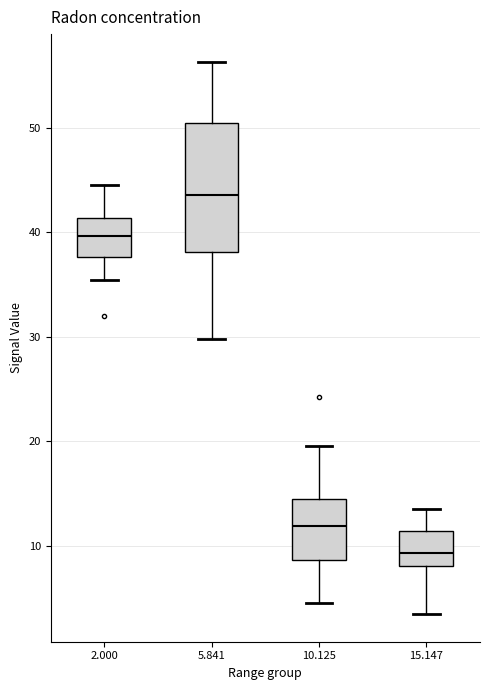

Which box's median line is the highest?

5.841